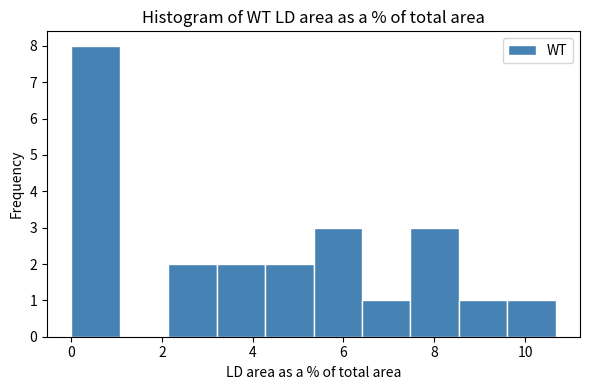

What is the height of the bar covering 3.2 to 4.2 on the x-axis? Neither the bar edges nor the heights are printed on the chart, so give them approximately, as read against the axes.

2